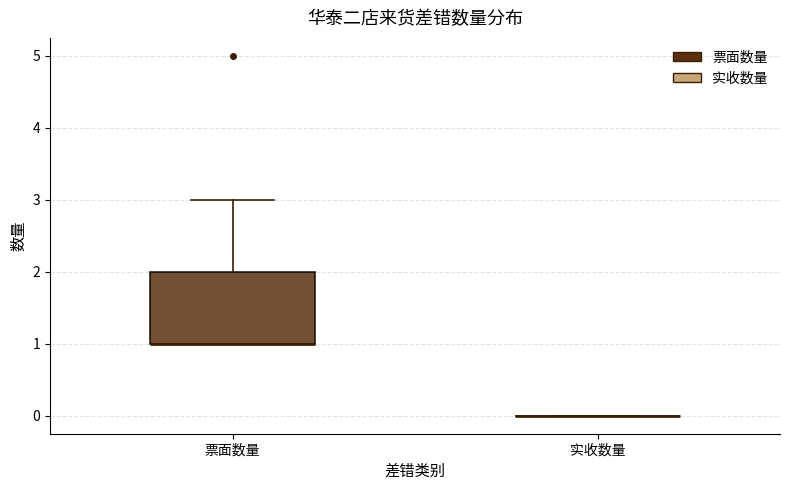

Comparing the boxes themselves (not the whiskers), which one is the tallest?

票面数量